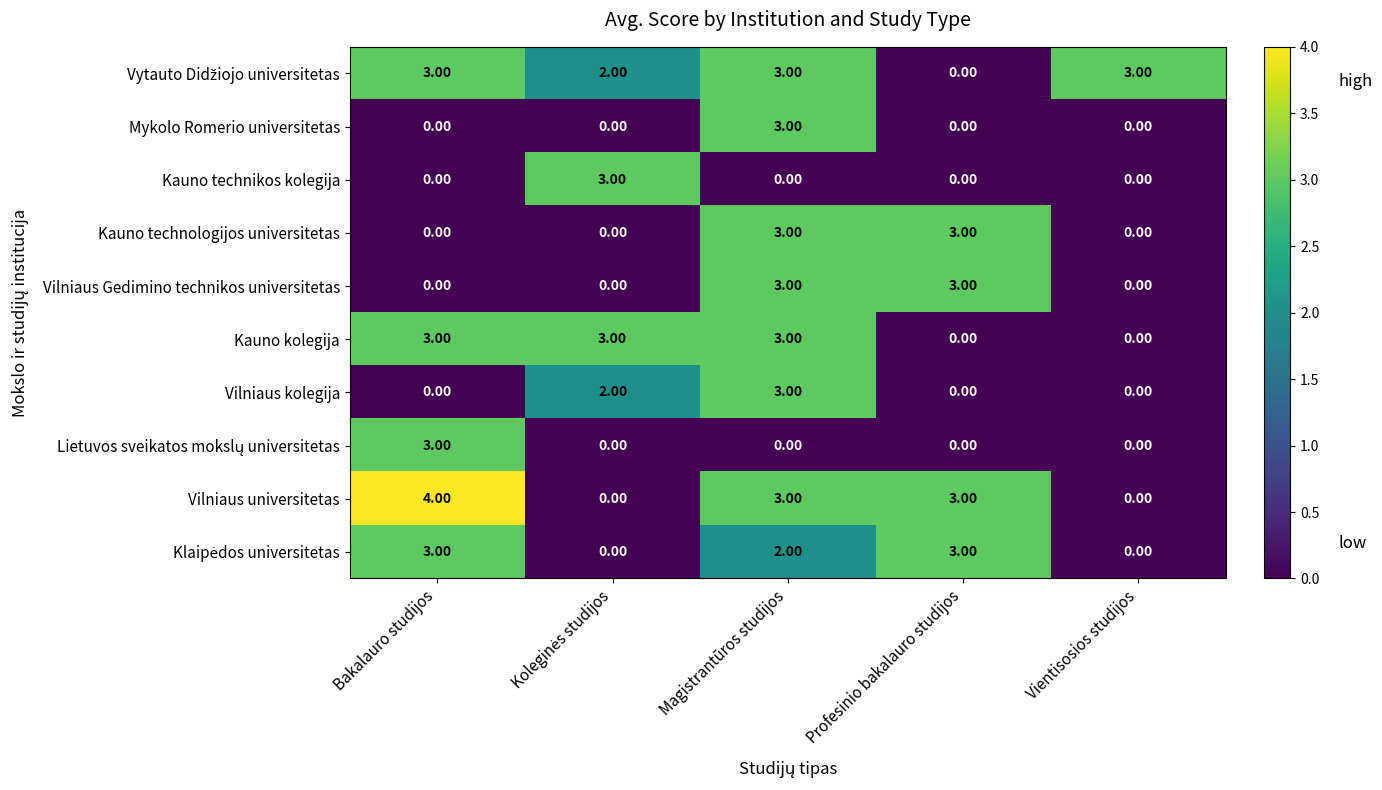

Which series has the largest range (max minus min)?

Vilniaus universitetas